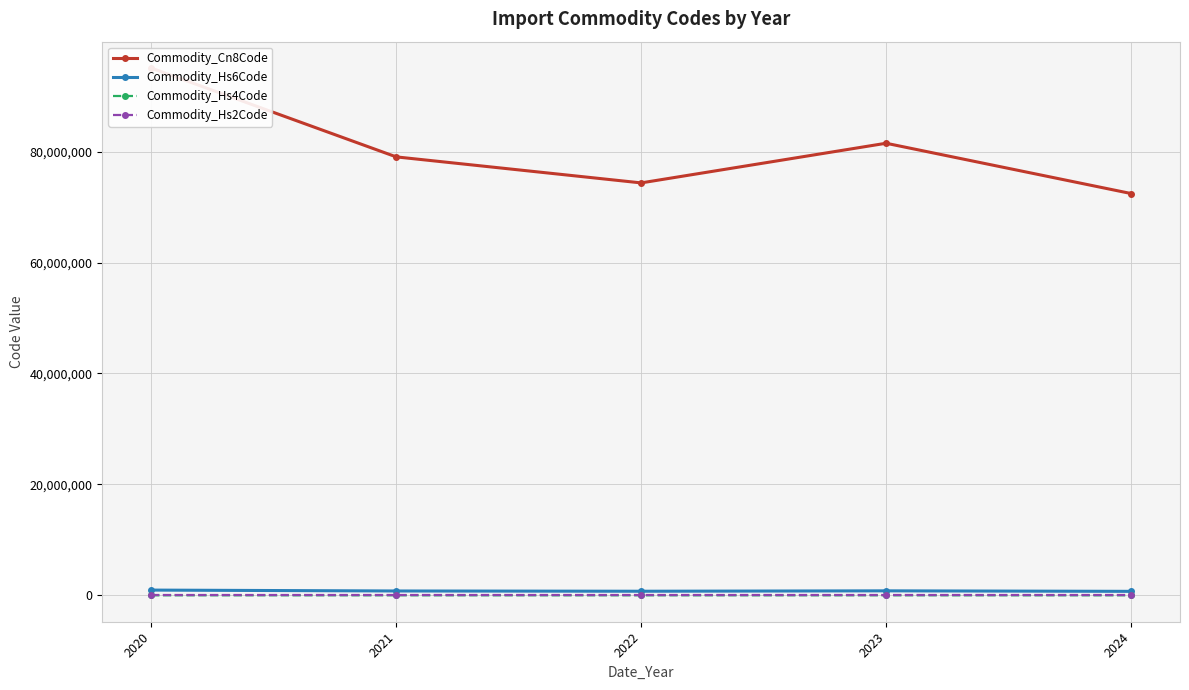

What is the difference between the maximum and minimum values in the Commodity_Cn8Code series?

22621900.0